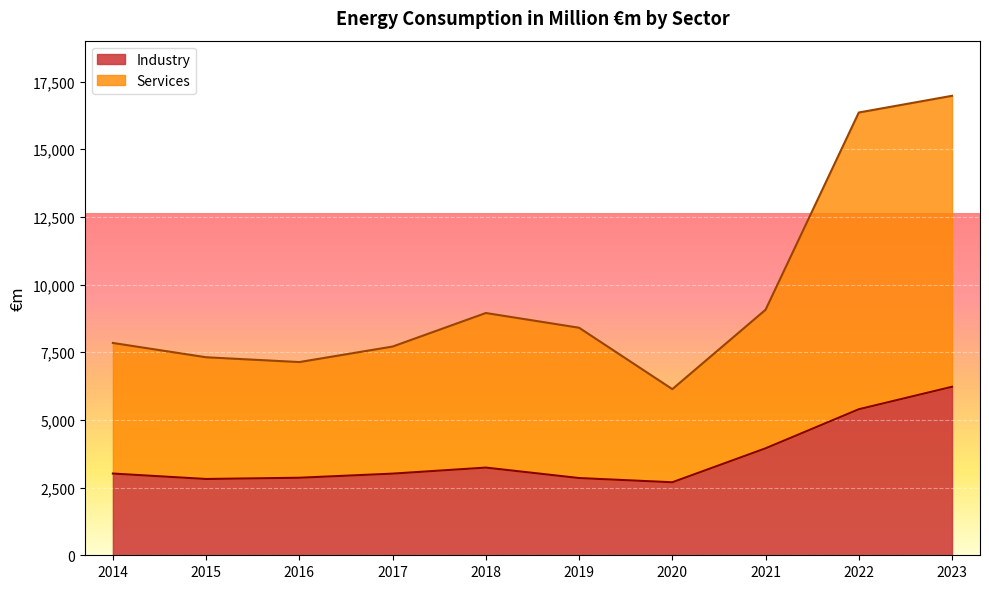

Where is the first local maximum for Services?

2018